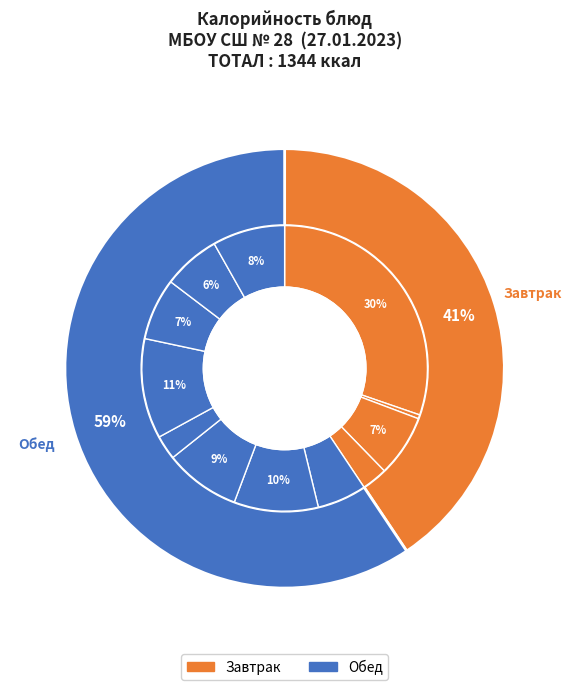

Rank the categories by value from lowest to highest.

Гарнир из соленых огурцов, Масло сладко-сливочное, Чай витаминизированный, Икра свекольная, Хлеб ржаной порция, Хлеб пшеничный (завтрак), Хлеб пшеничный (обед), Сок абрикосовый, Котлеты рыбные, Рассольник ленинградский, Пюре картофельное, Жаркое по-домашнему